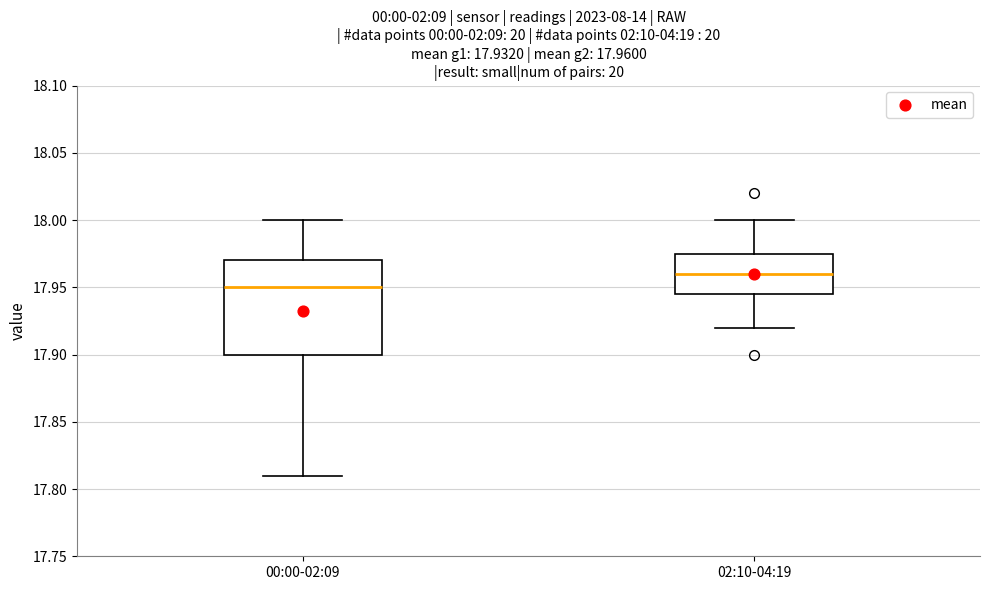

Which box has the lowest median line?

00:00-02:09